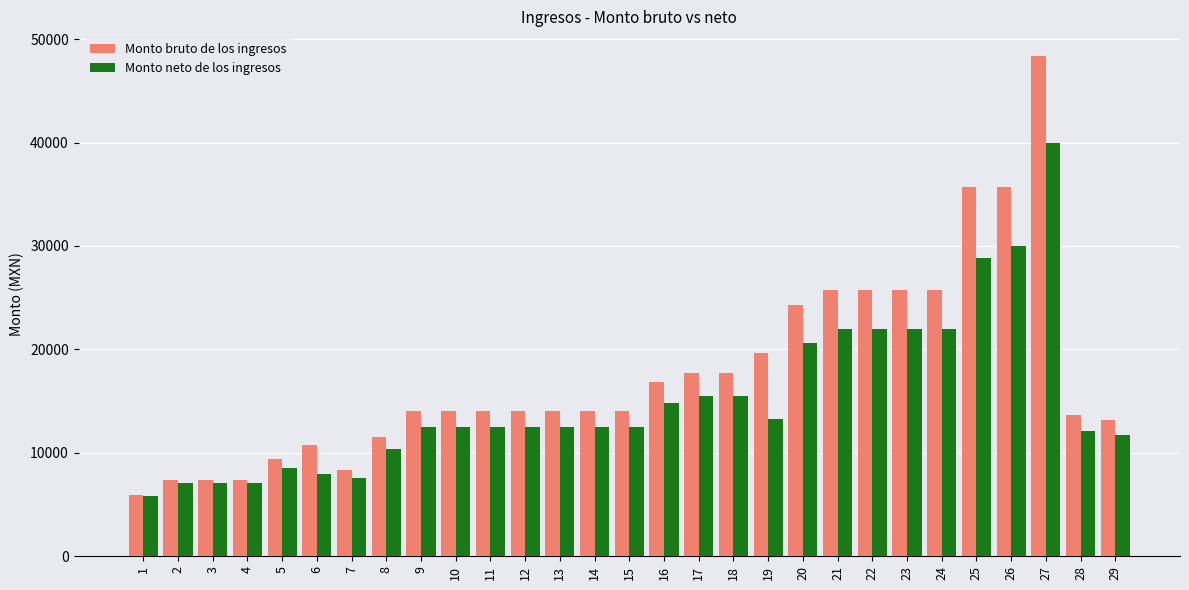

The Monto bruto de los ingresos series shows 17741.1 at 17. True or false?

True